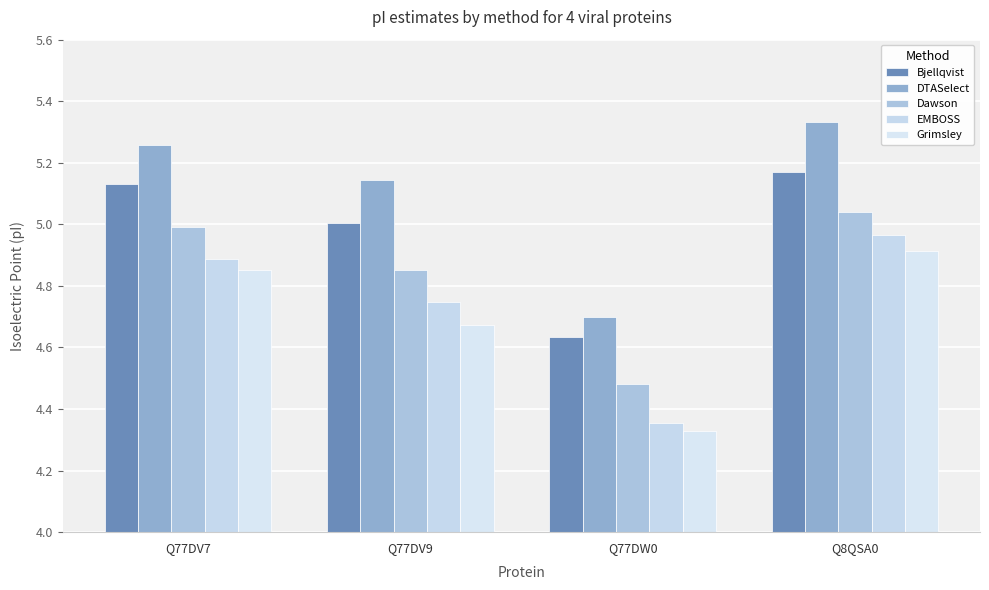

What is the difference between the maximum and minimum values in the Dawson series?

0.6